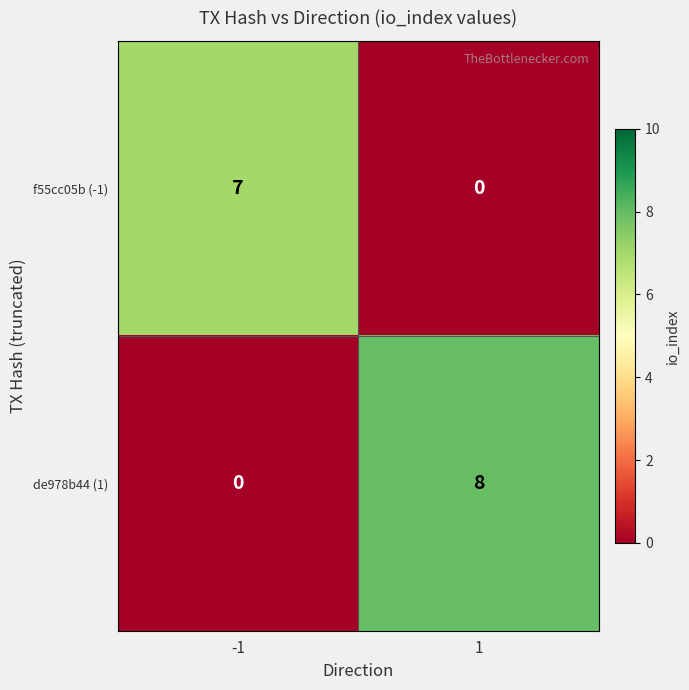

Count the number of categories in the chart.

2